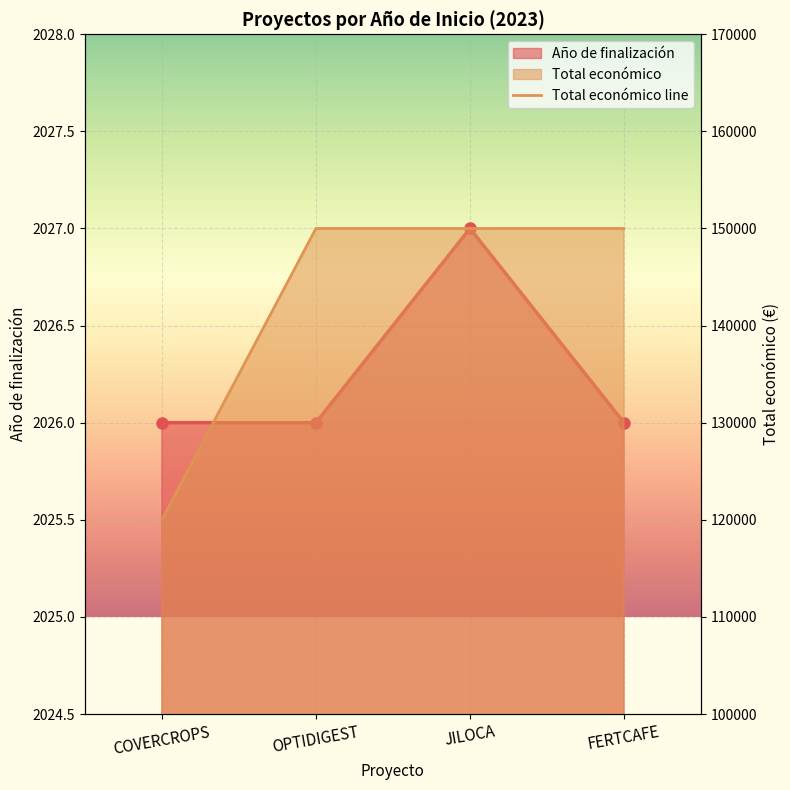

List the labels in order of Año de finalización value, smallest first.

COVERCROPS, OPTIDIGEST, FERTCAFE, JILOCA